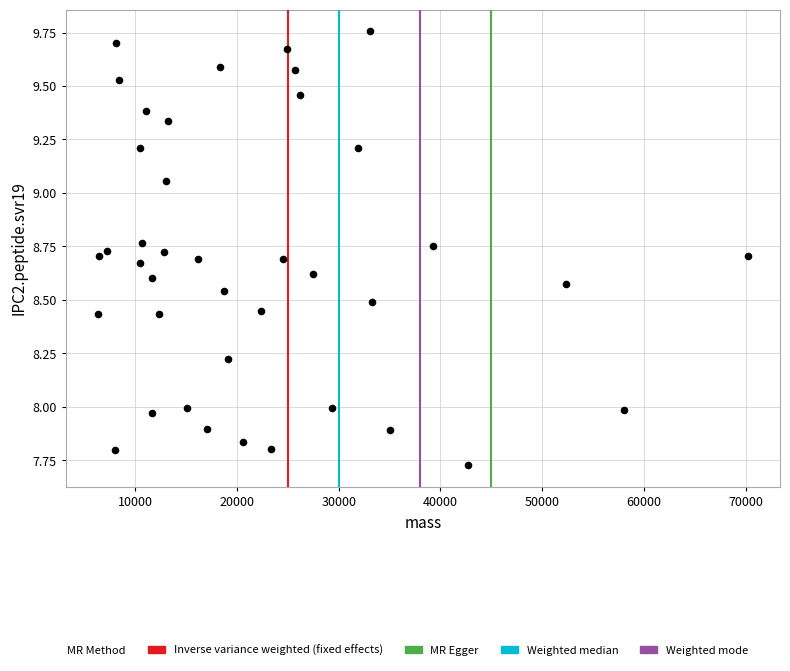

What is the range of X values (max minus min)?

63805.7